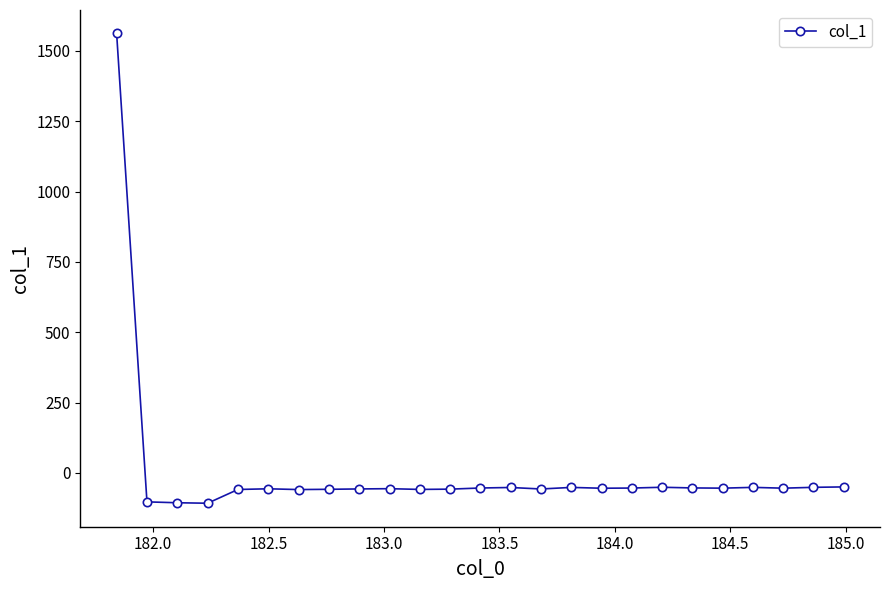

True or false: there are more than 2 points higher than both neighbors.

True